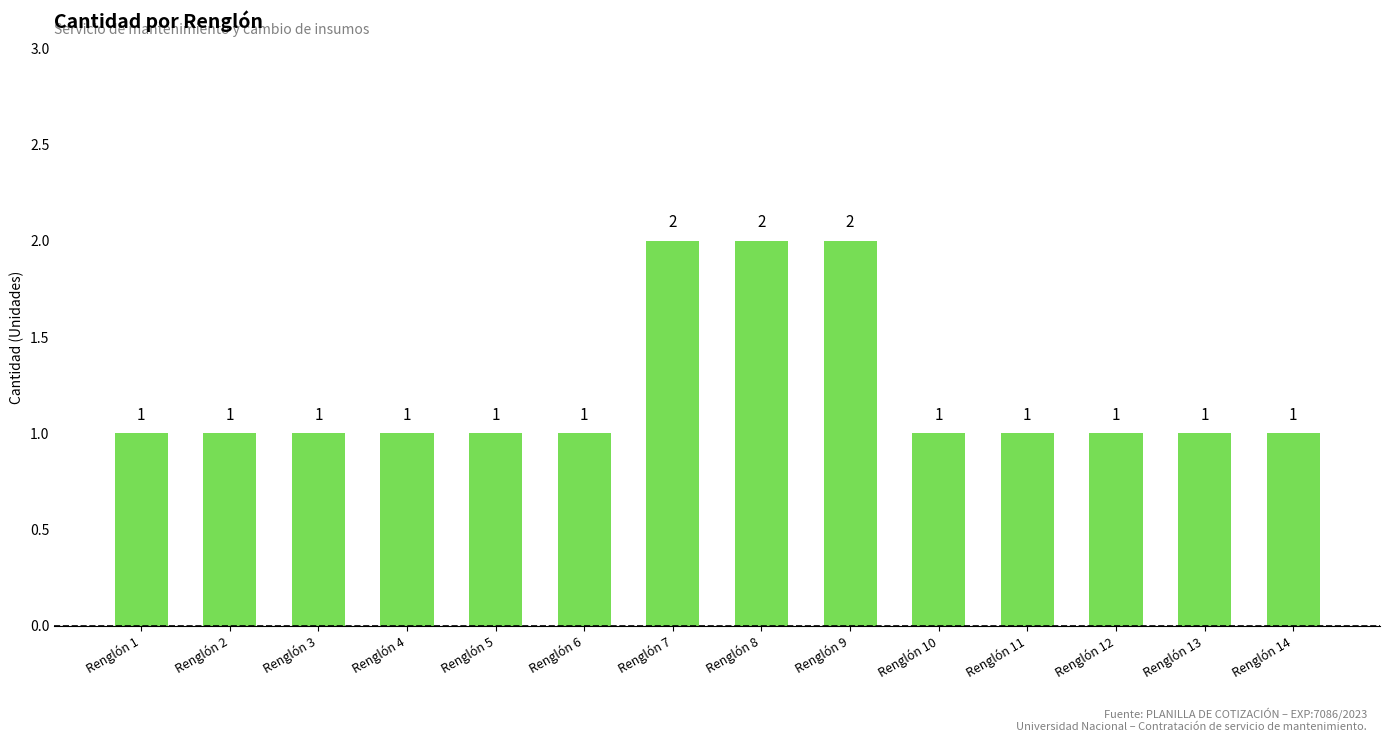

Reading left to right, list all the values displayed in this chart.

Renglón 1=1	Renglón 2=1	Renglón 3=1	Renglón 4=1	Renglón 5=1	Renglón 6=1	Renglón 7=2	Renglón 8=2	Renglón 9=2	Renglón 10=1	Renglón 11=1	Renglón 12=1	Renglón 13=1	Renglón 14=1